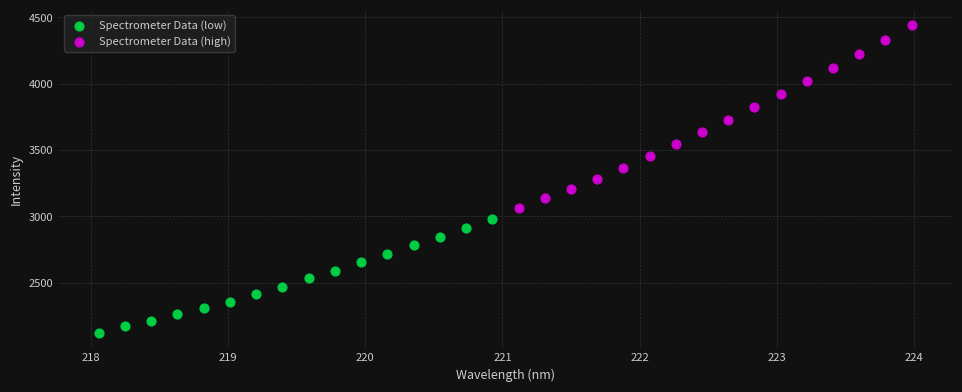

Which series contains the lowest Y value?

Spectrometer Data (low)